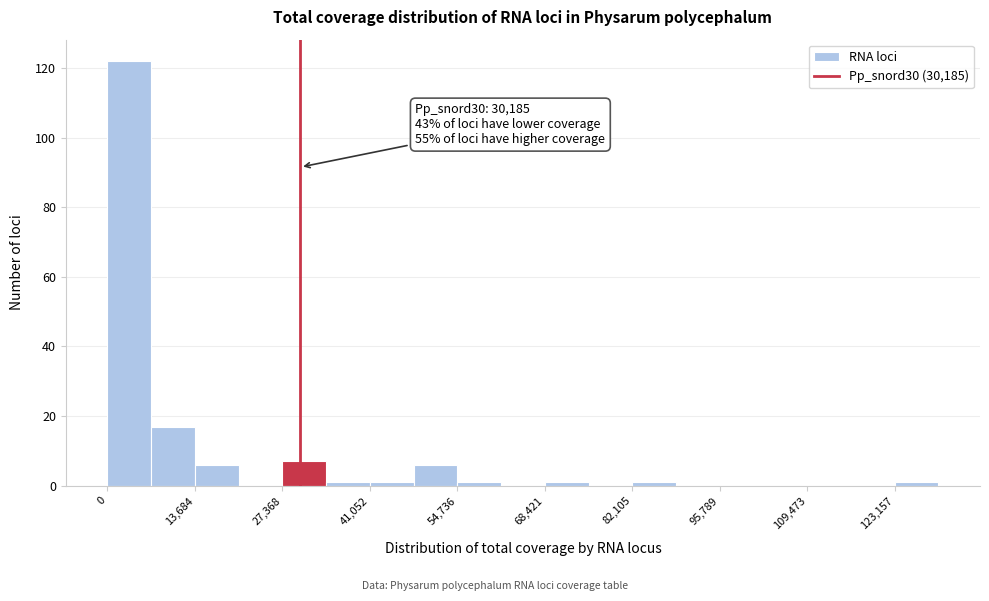

Read against the x-axis, roughly where is the centre of the tallest bar?

4000